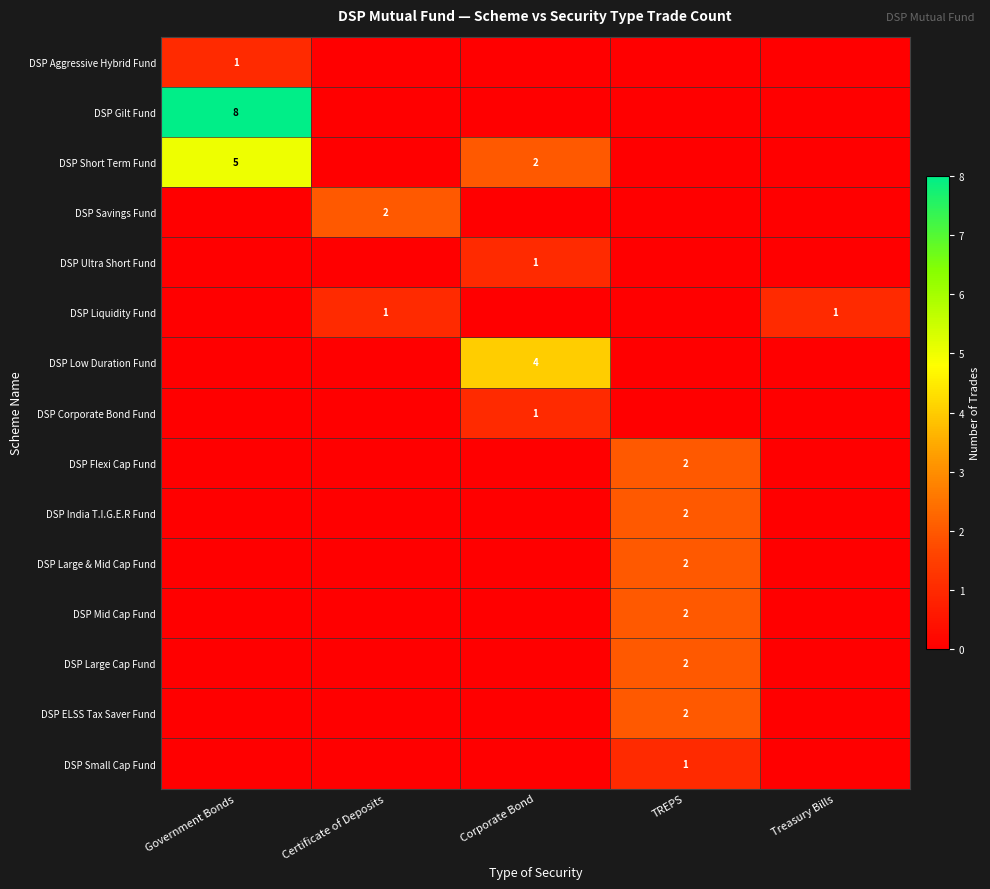

How many data points does each series have?

5